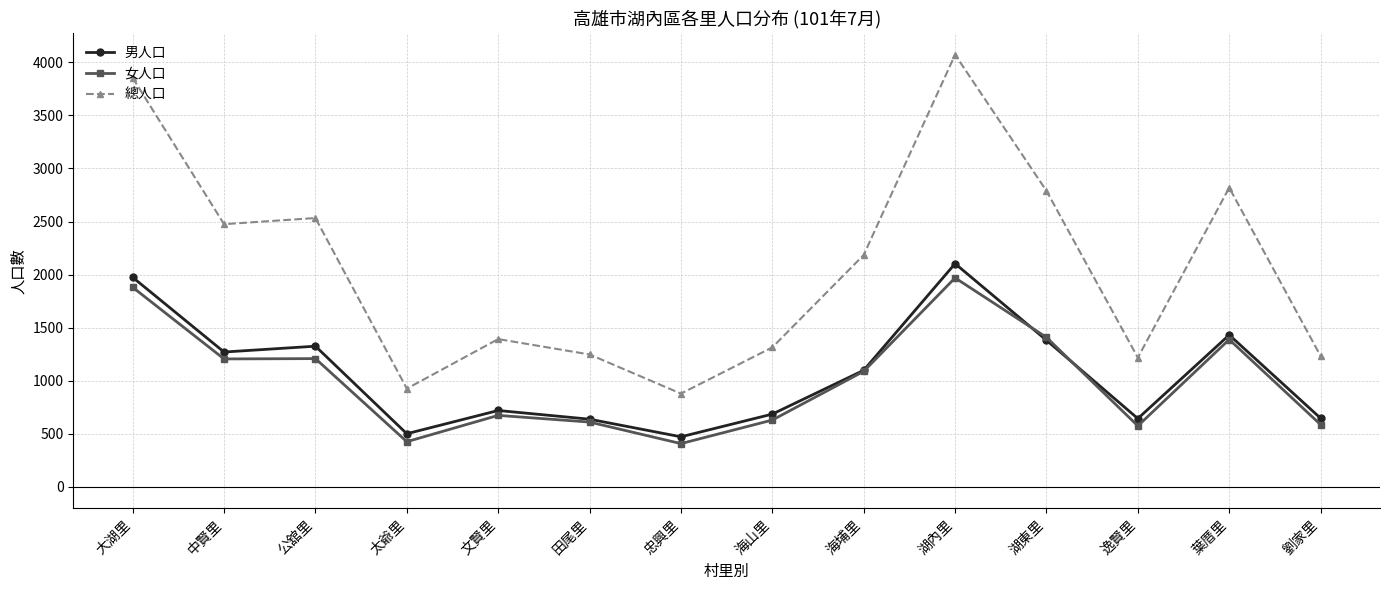

Is it true that 總人口 equals 925 at 太爺里?

True